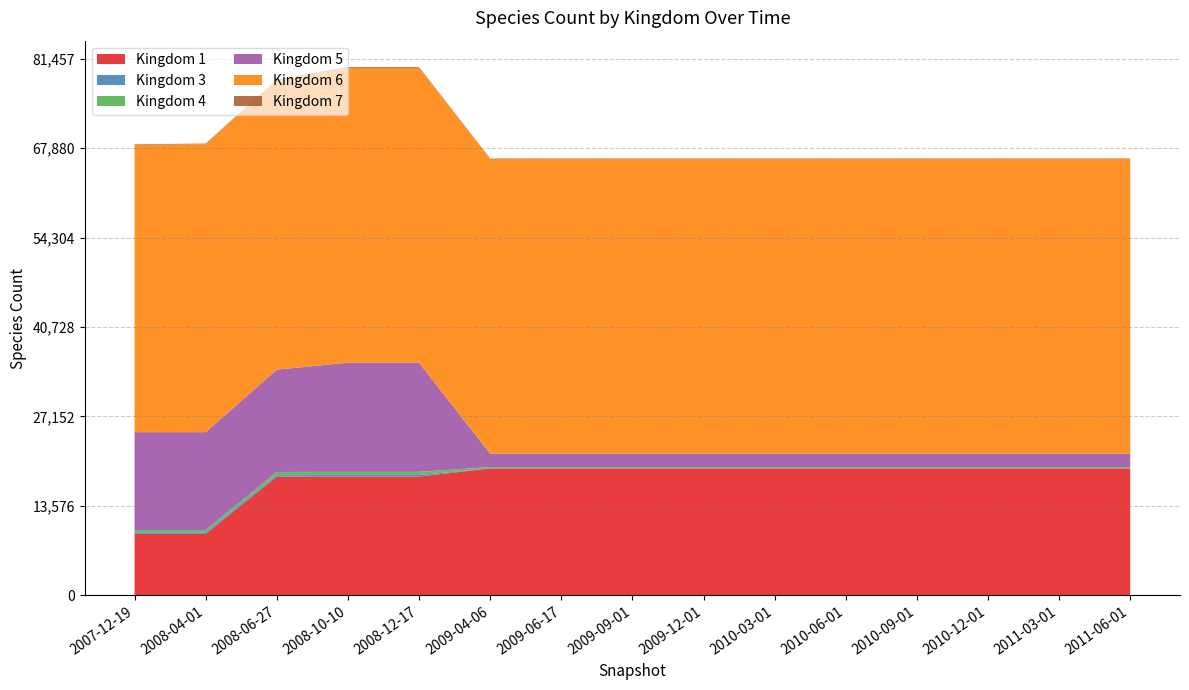

Reading left to right, what are all the values shown in this chart?

1: 9315	9315	18003	18019	18019	19254	19254	19254	19254	19254	19254	19254	19254	19254	19254
3: 237	237	237	240	240	1	1	1	1	1	1	1	1	1	1
4: 353	353	477	478	478	204	204	204	204	204	204	204	204	204	204
5: 14856	14856	15542	16577	16577	2032	2032	2032	2032	2032	2032	2032	2032	2032	2032
6: 43628	43737	43909	44758	44758	44781	44781	44781	44781	44781	44781	44781	44781	44781	44781
7: 90	90	121	127	127	58	58	58	58	58	58	58	58	58	58